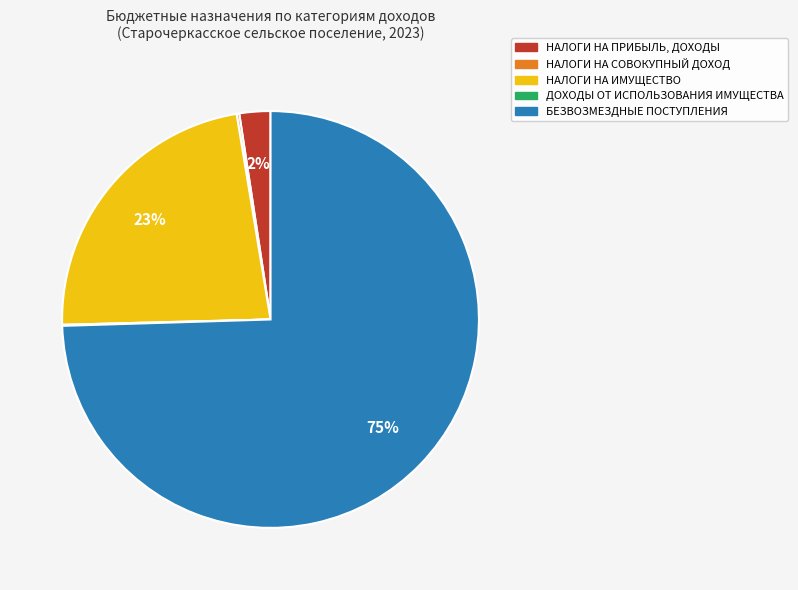

True or false: НАЛОГИ НА ПРИБЫЛЬ, ДОХОДЫ accounts for 15% of the total.

False